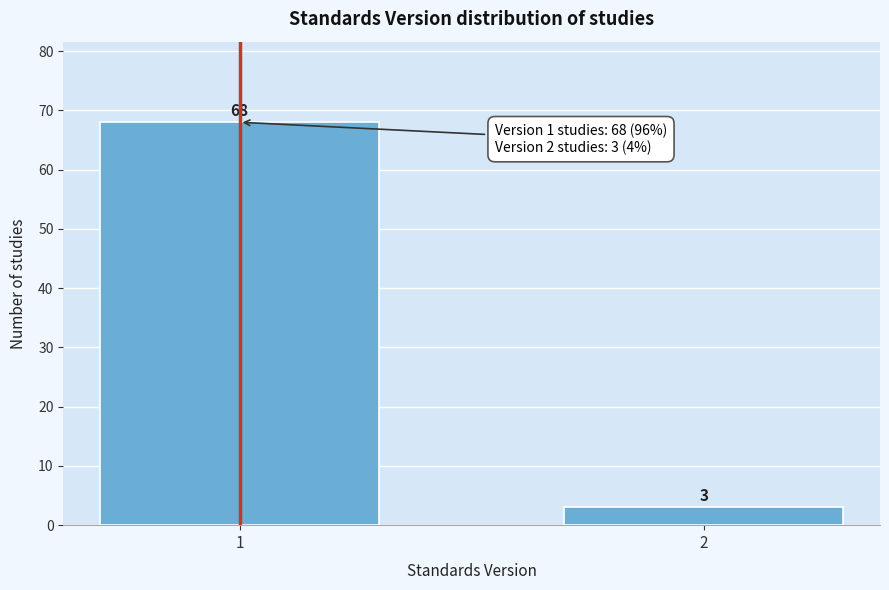

Reading left to right, extract all data points from this chart.

1=68	2=3